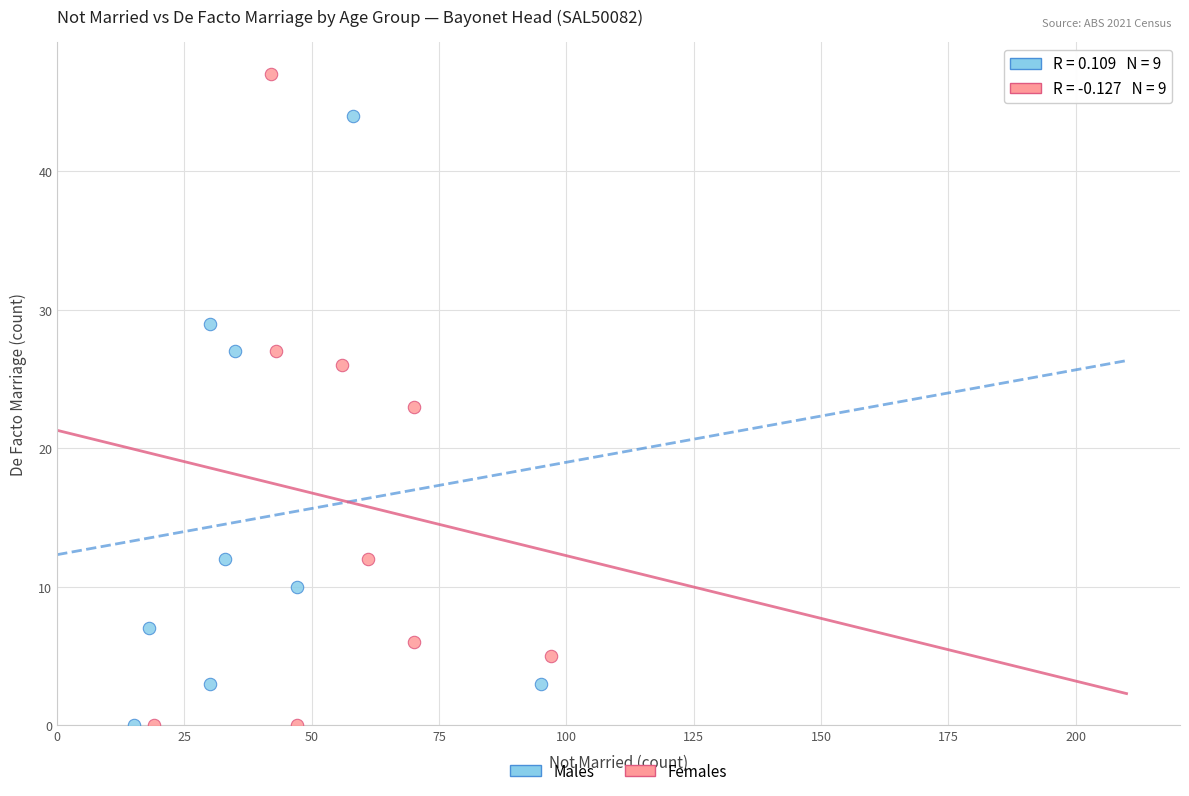

Which series has the largest Y range (max minus min)?

Females